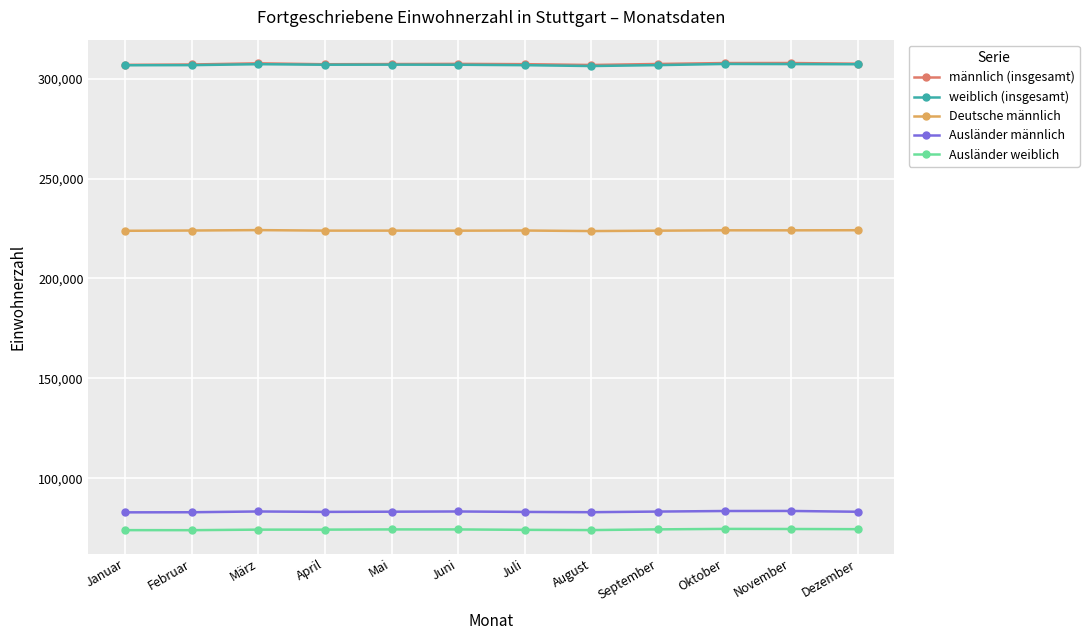

What is the difference between the second highest and second lowest values in the weiblich (insgesamt) series?

576